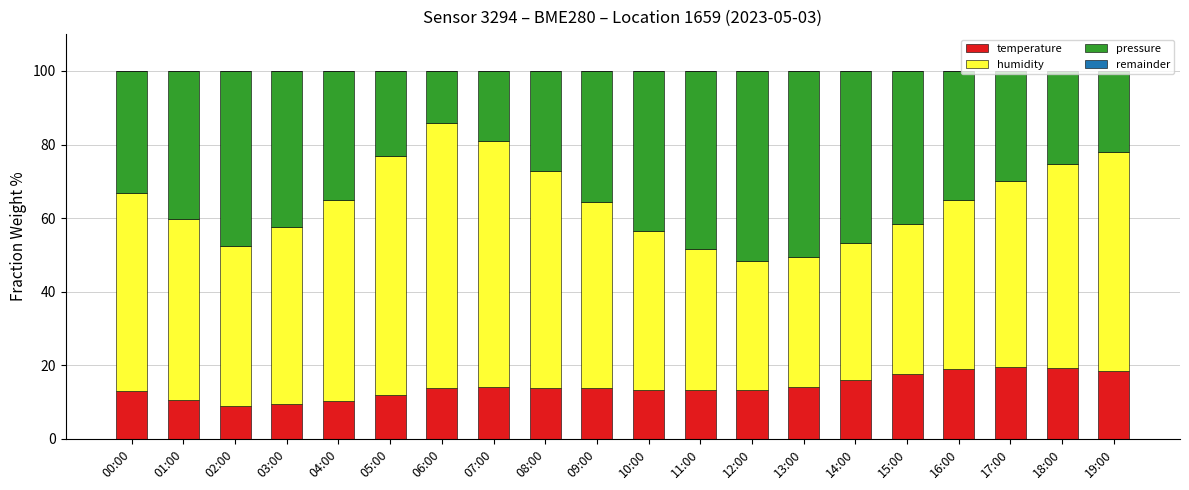

What is the total value across all series at 00:00?

100.0